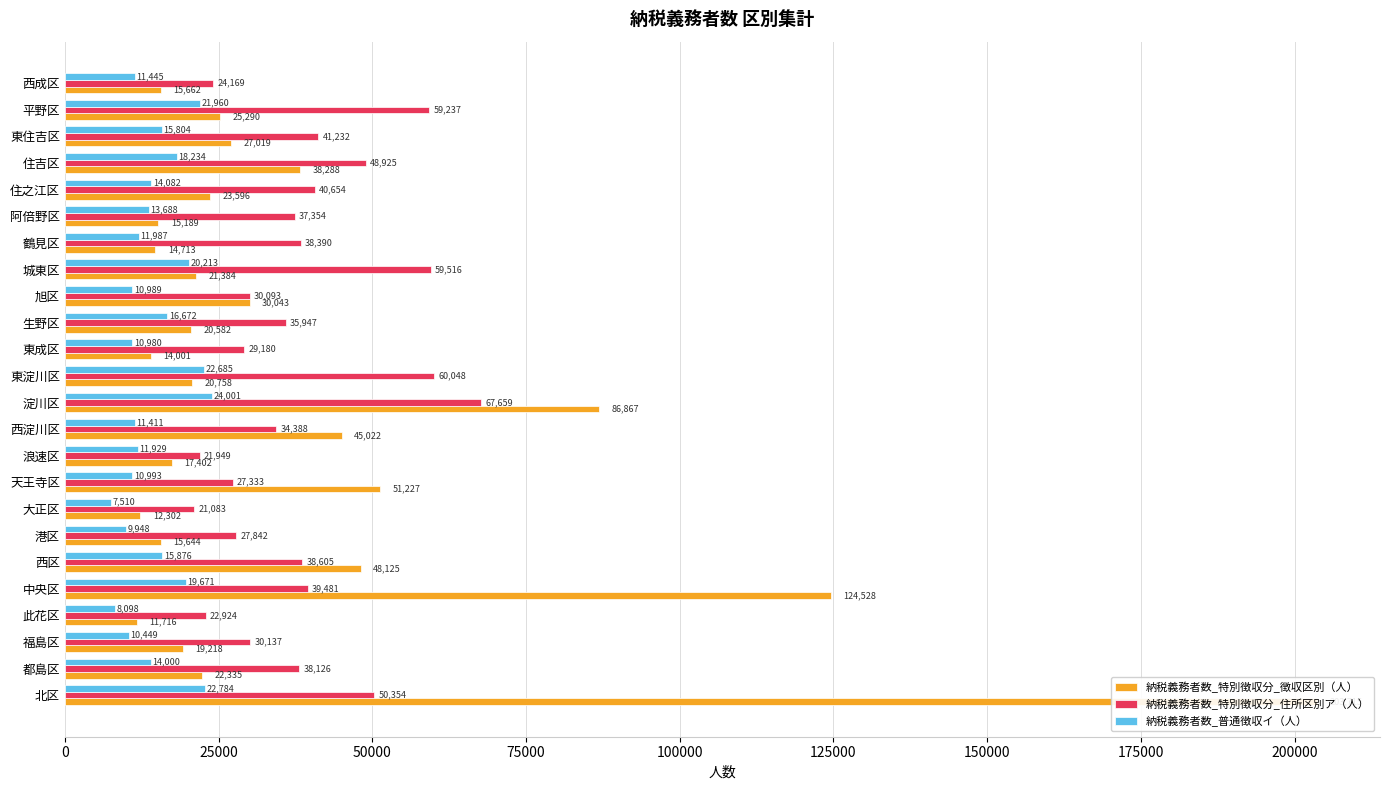

How many bars are there in total?

72